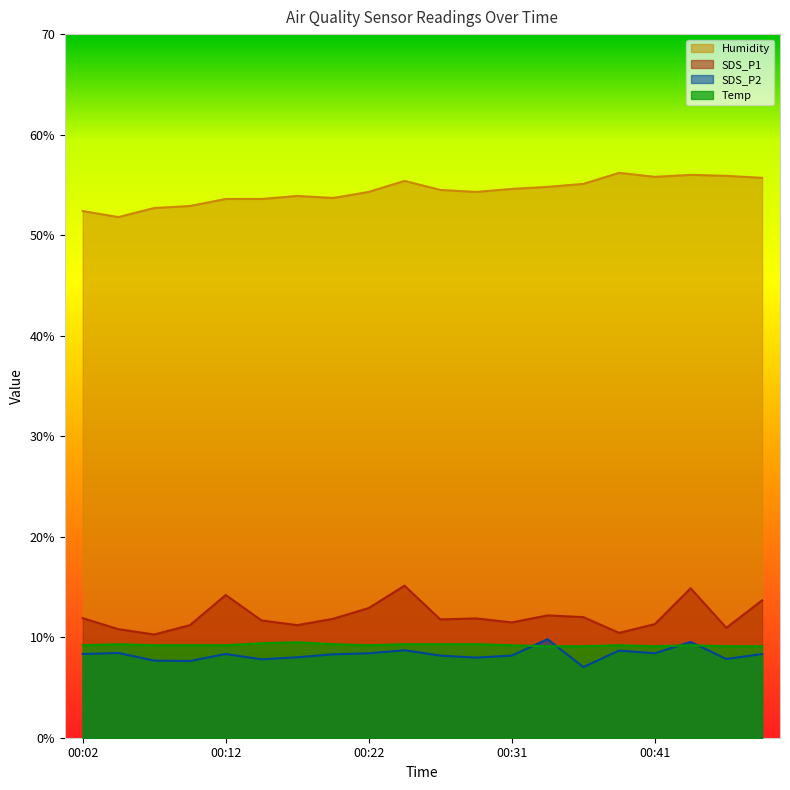

Which series has the largest range (max minus min)?

SDS_P1